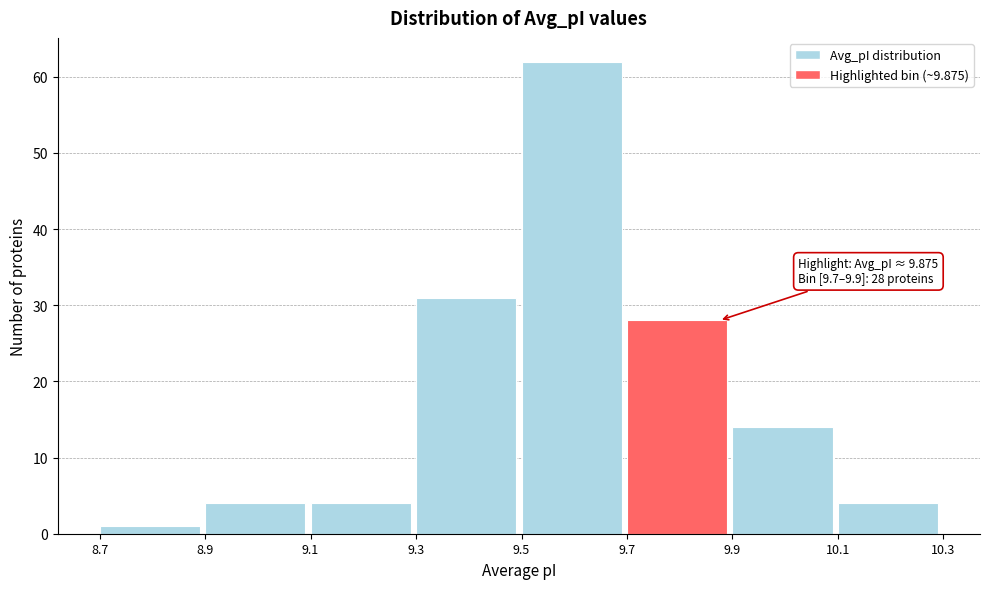

Which range on the x-axis has the tallest bar?

9.5 to 9.7